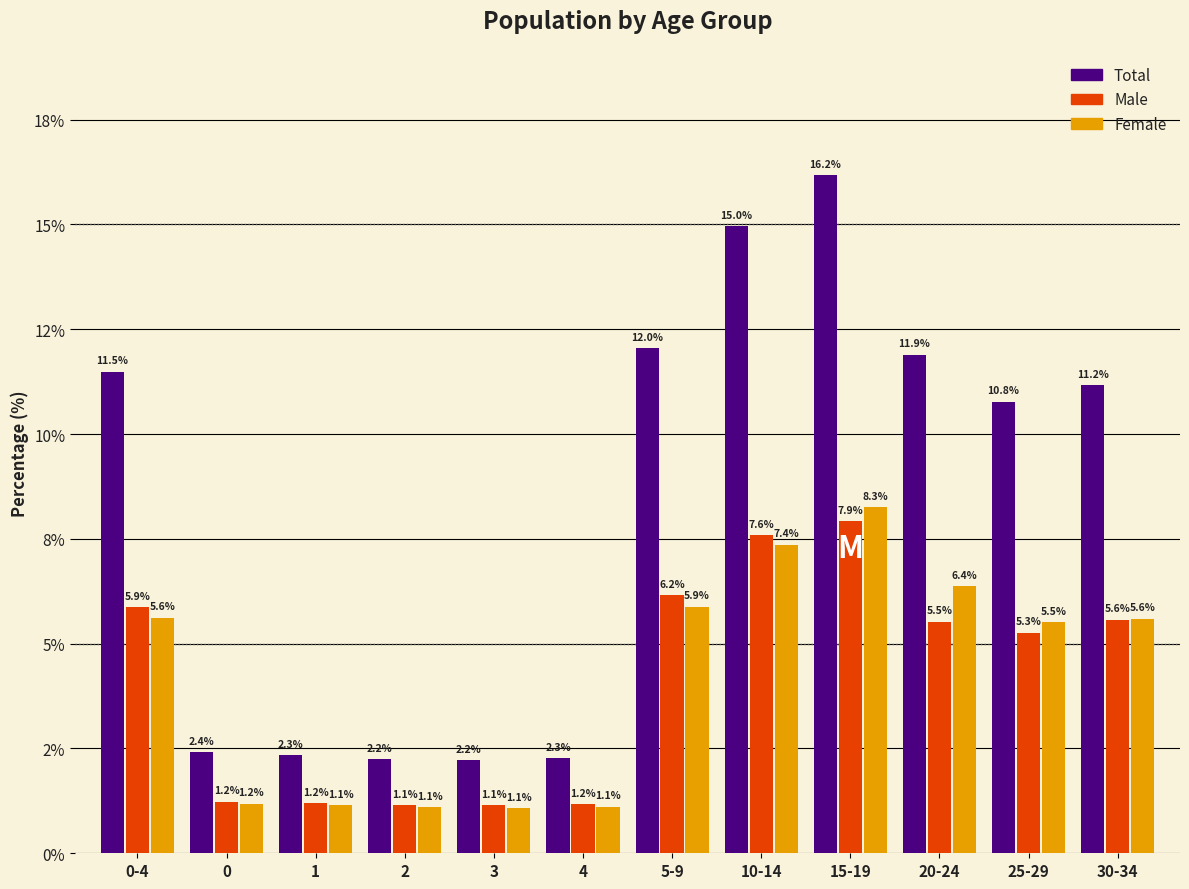

Are the bars horizontal?

No